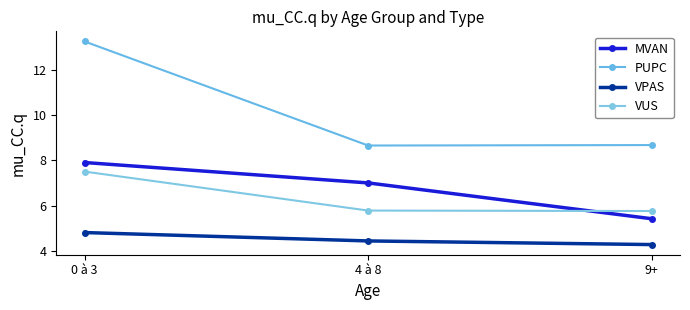

What is the label of the 1st point from the left?

0 à 3